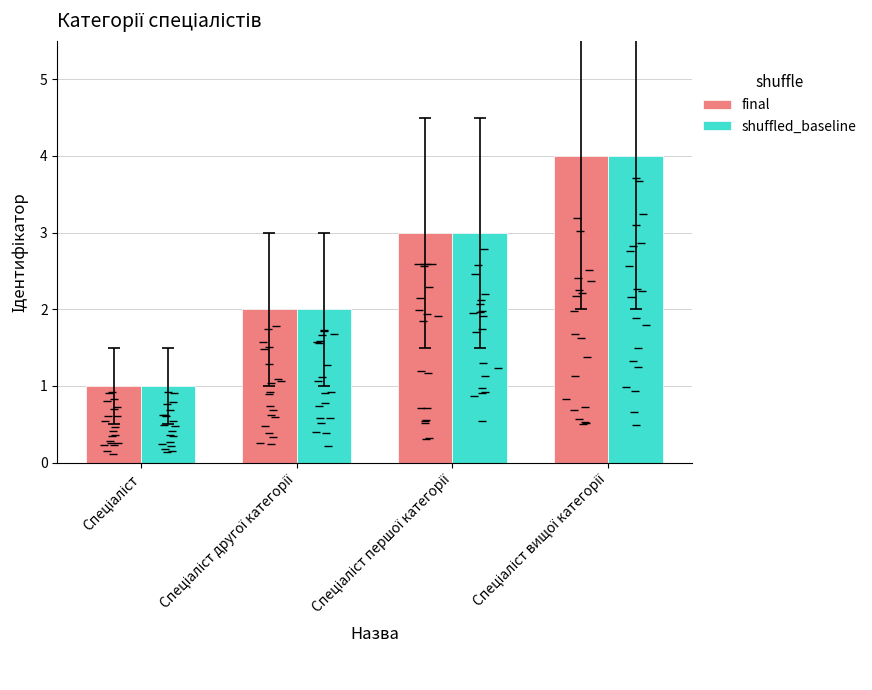

What is the difference between the second highest and second lowest values in the final series?

1